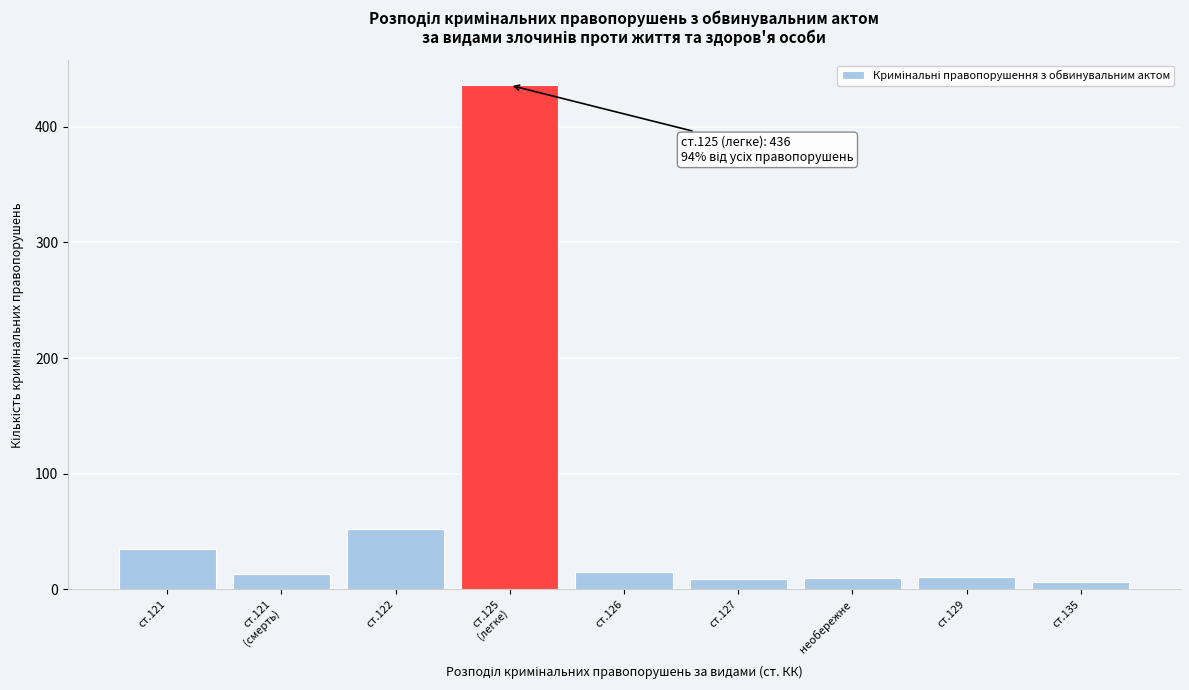

True or false: the data shows 35 at ст.121.

True